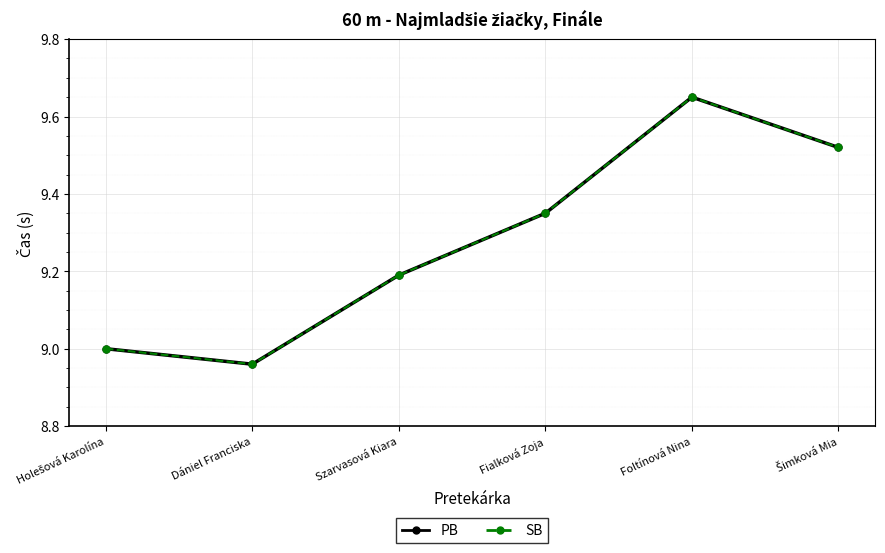

Is this an area chart (filled region under the line)?

No